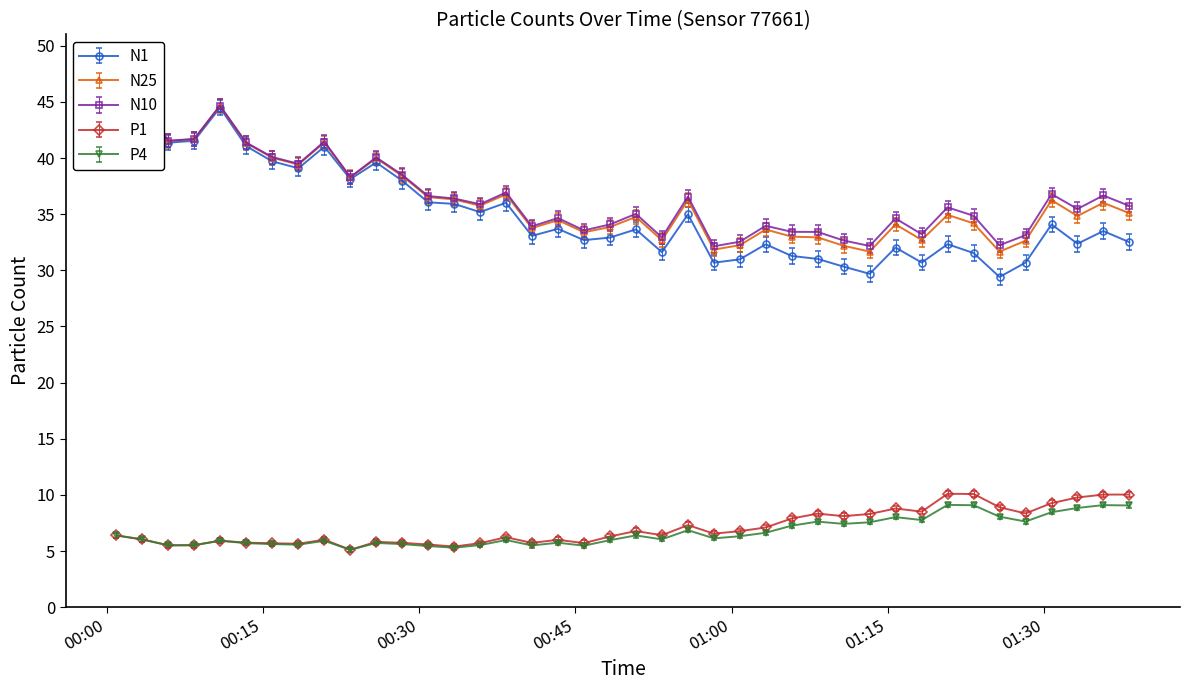

Which label corresponds to the largest value in the chart?

2023-11-19T00:00:55